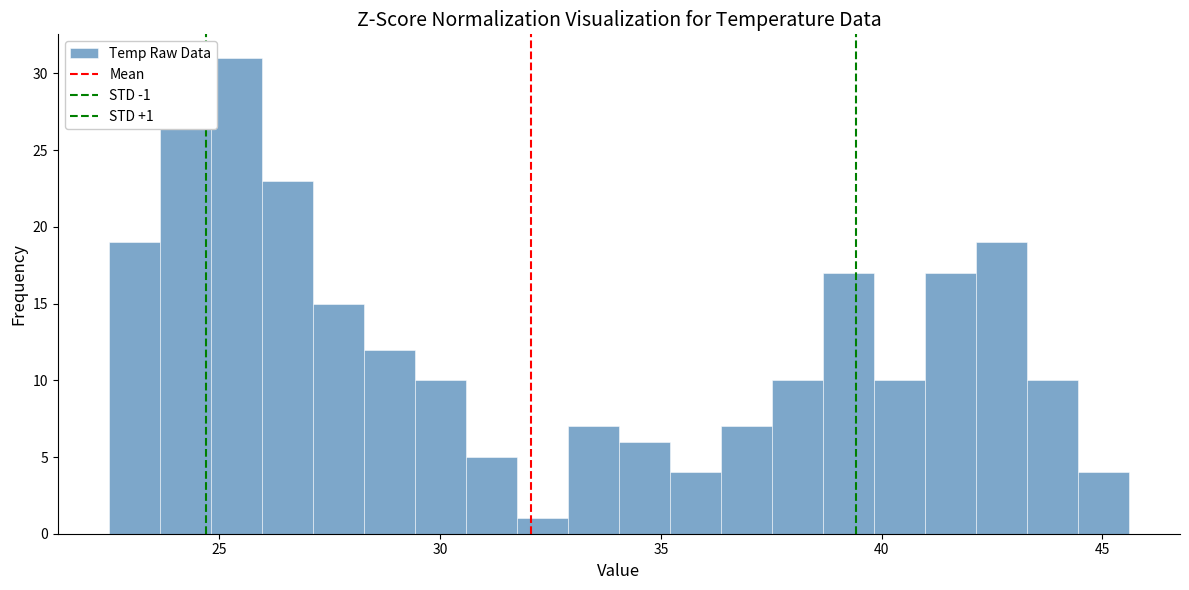

Read against the x-axis, roughly where is the centre of the tallest bar?

25.5